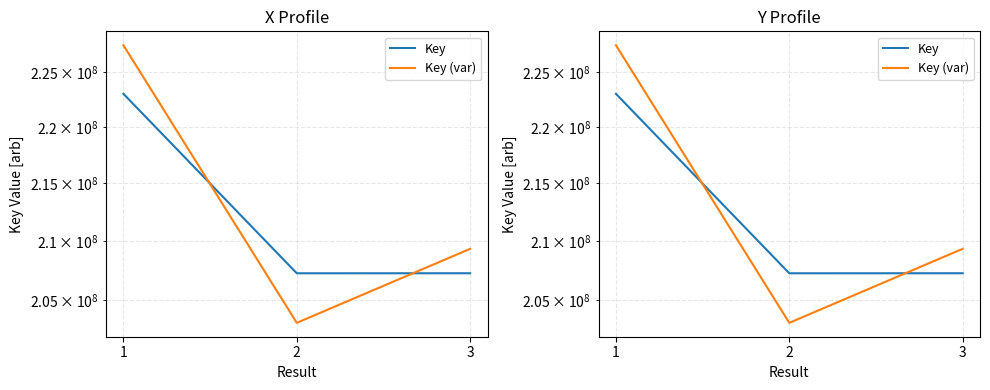

What are all the series names shown in the legend?

Key, Key (var)